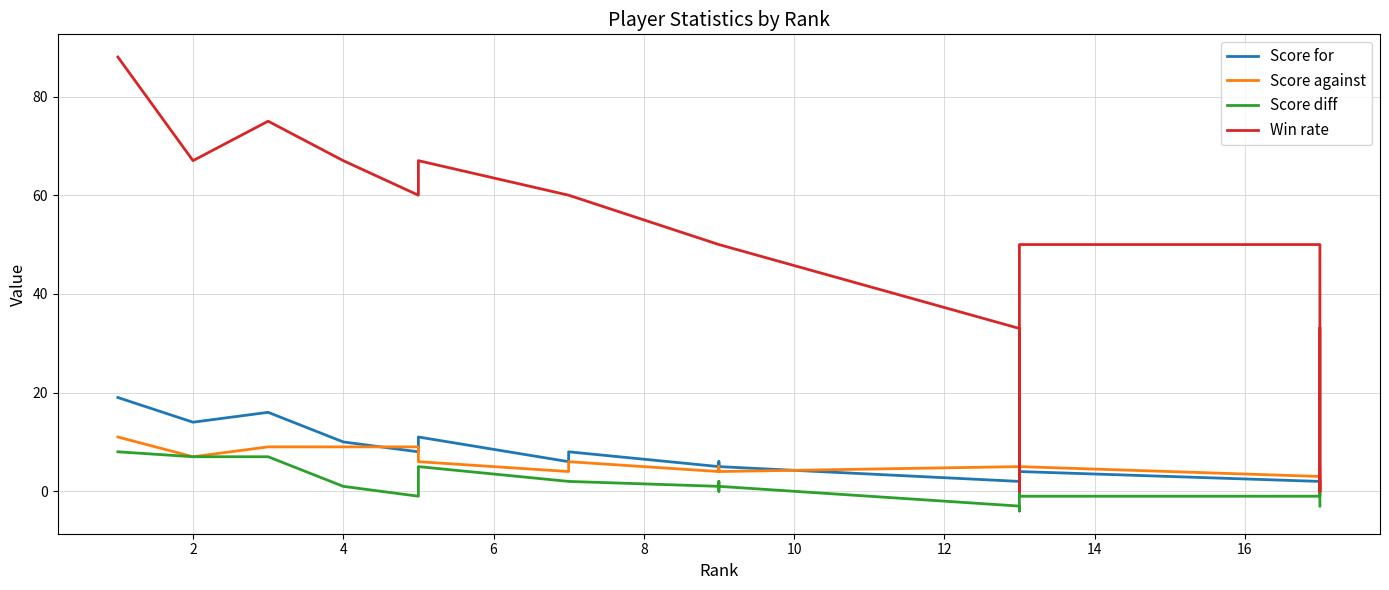

What is the sum of all Score diff values?

22